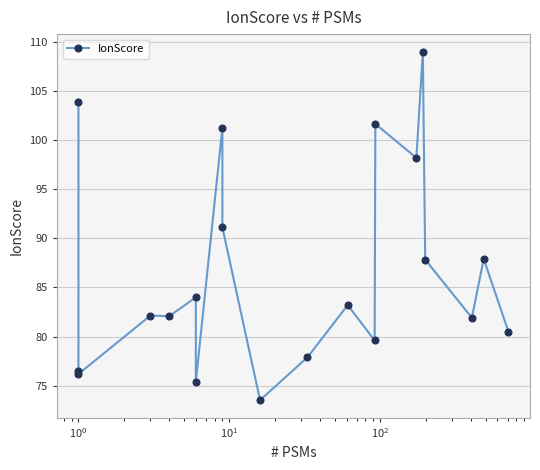

What is the smallest value displayed?

73.5